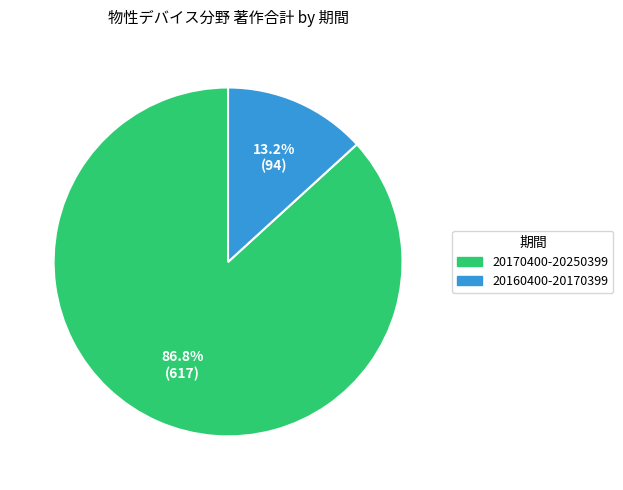

Is it true that 20170400-20250399 is 93% of the pie?

False